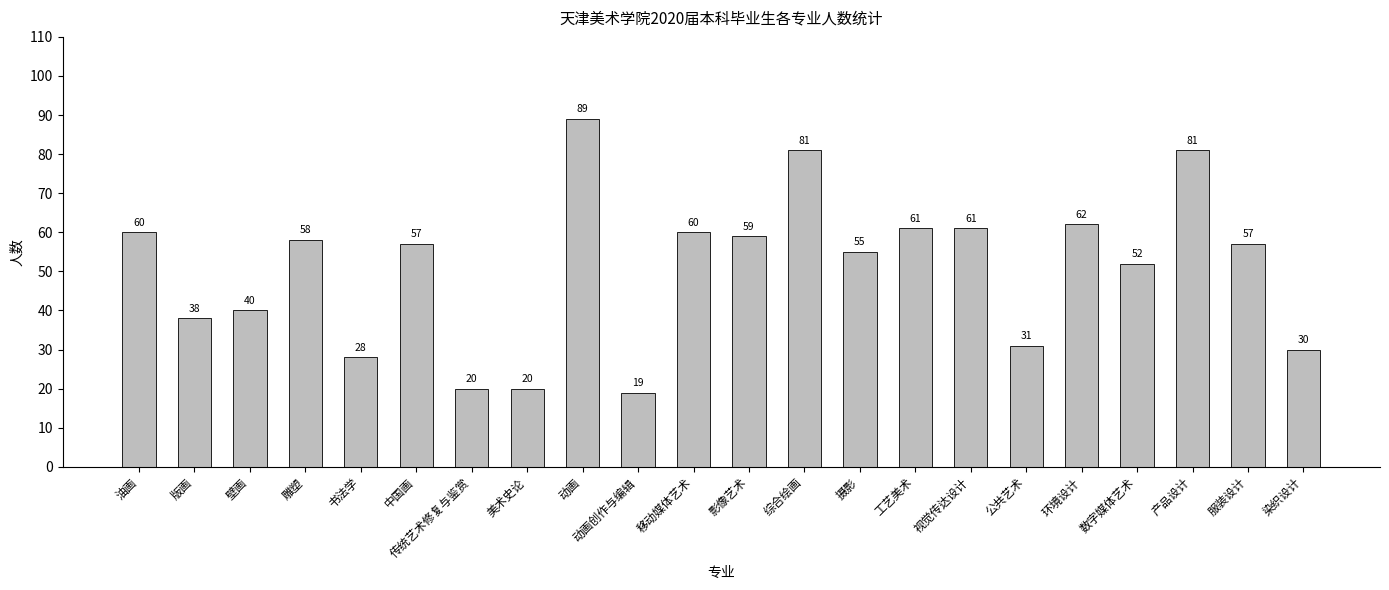

What is the sum of all values?

1119